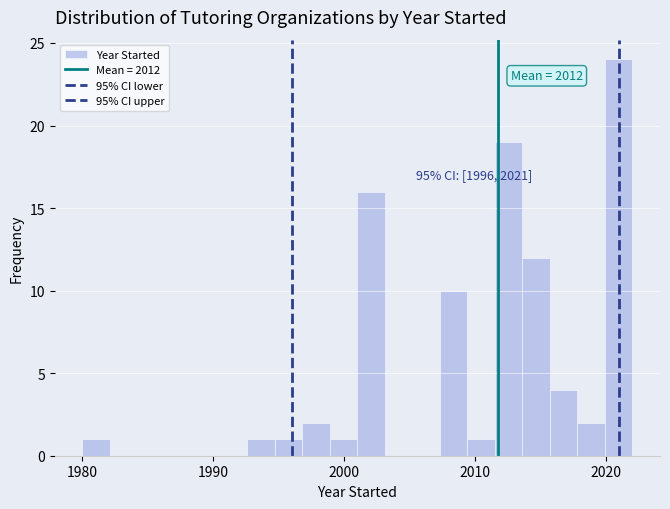

Around what value on the x-axis is the tallest bar? Give the approximate position of its centre, as read against the axis.

2021